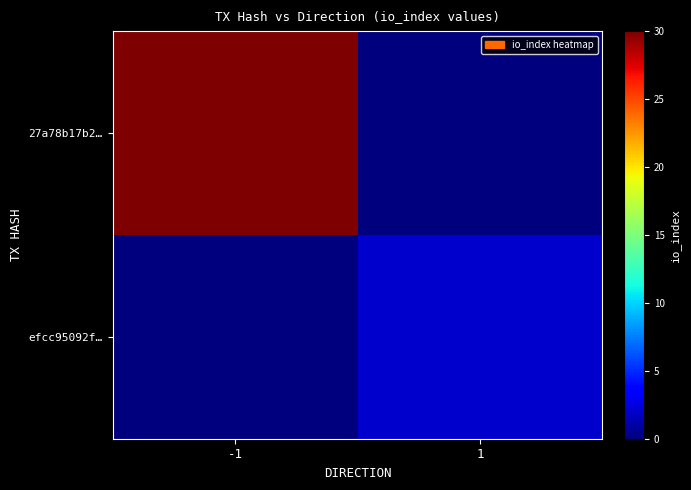

How many categories are shown in the chart?

2